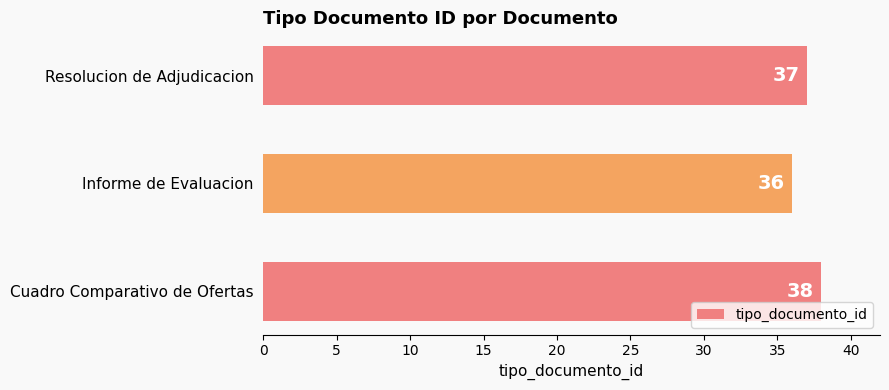

What is the ratio of the value at Cuadro Comparativo de Ofertas to the value at Resolucion de Adjudicacion?

1.0